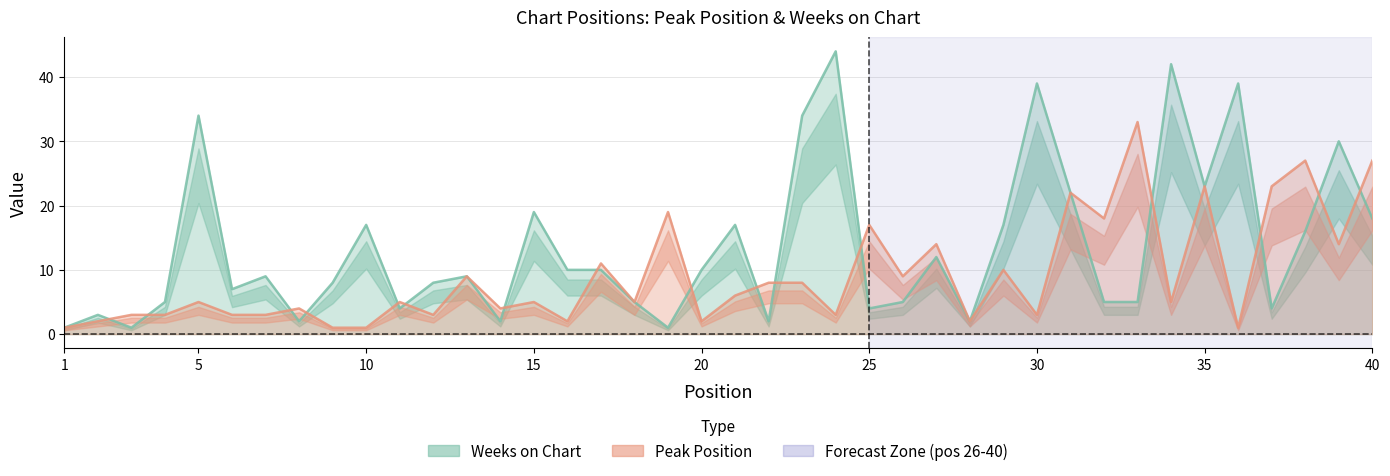

The value of Weeks on Chart at 15 is 19. True or false?

True